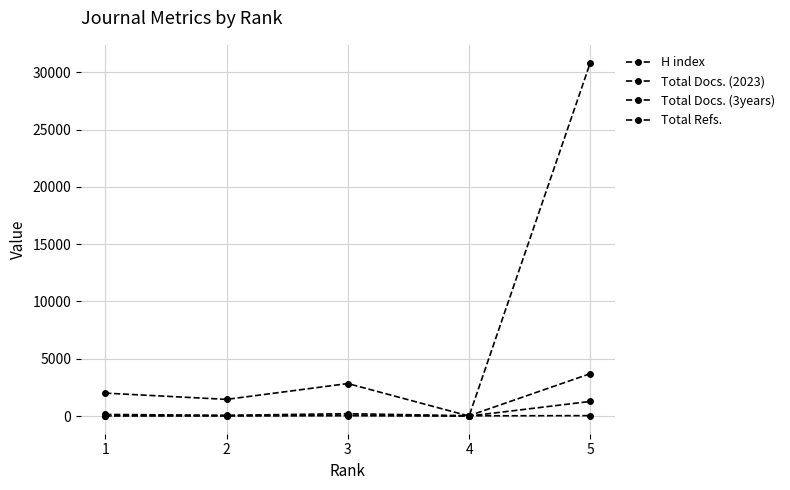

What is the sum of the H index values at 3 and 2?

56